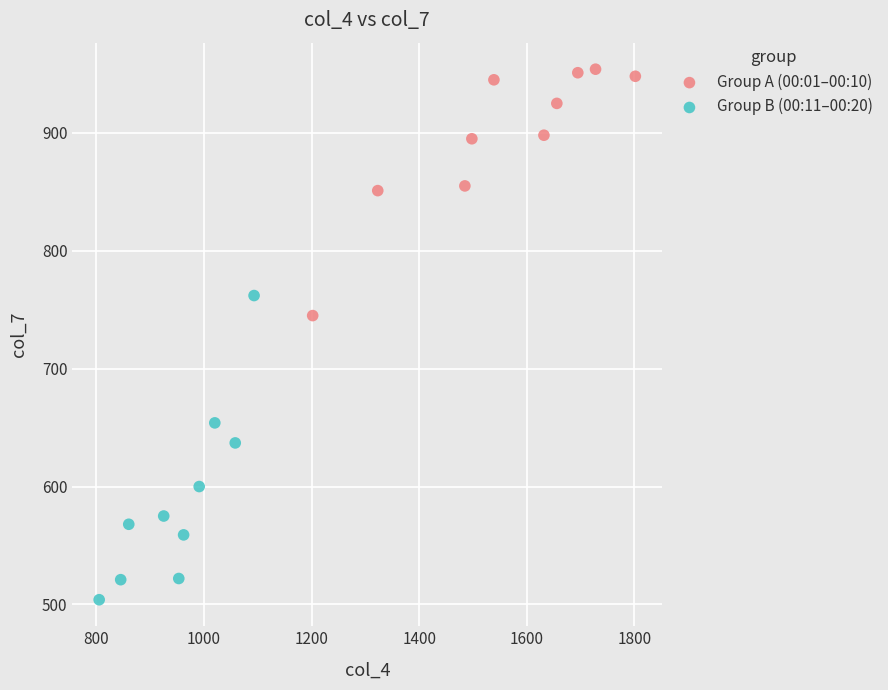

Which series has the widest spread of Y values?

Group B (00:11–00:20)